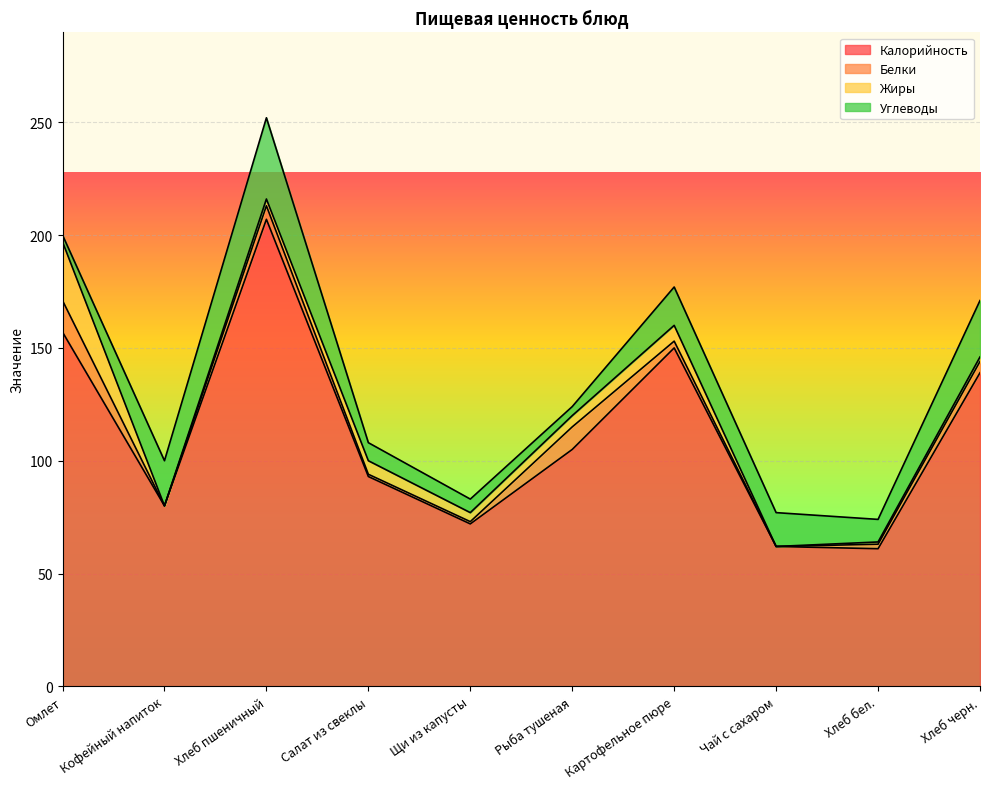

What is the label of the 6th point from the left?

Рыба тушеная